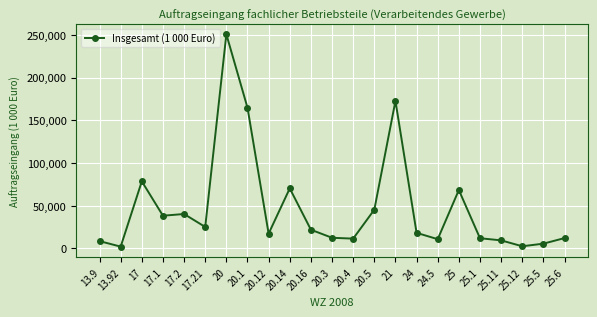

What is the minimum value shown in the chart?

2067.0